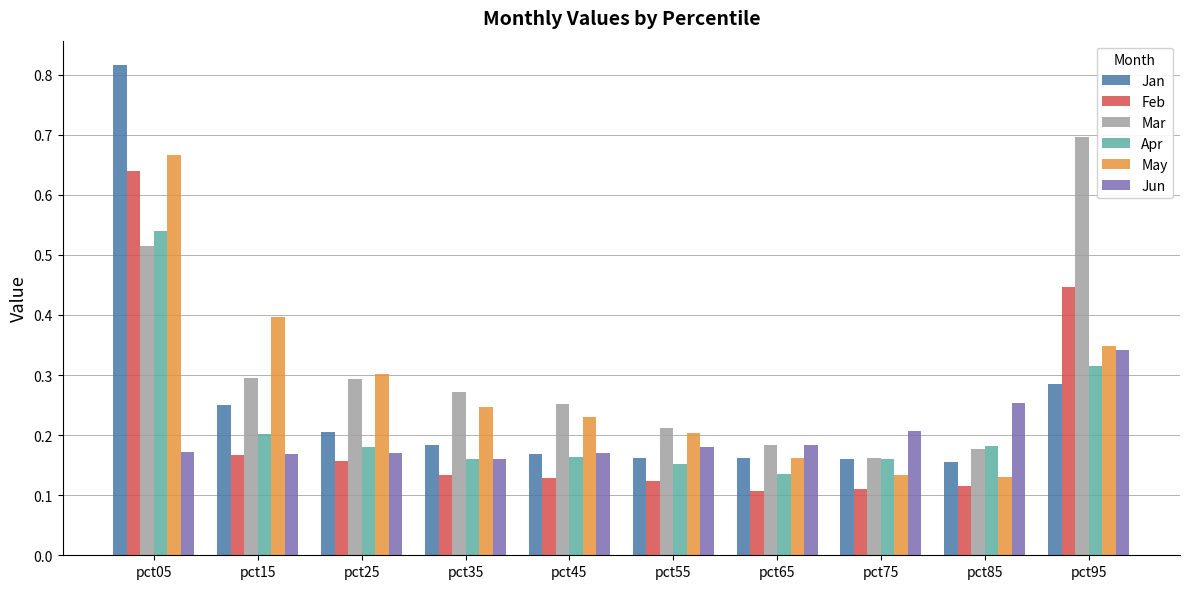

The value of Jun at pct95 is 0.2. True or false?

False